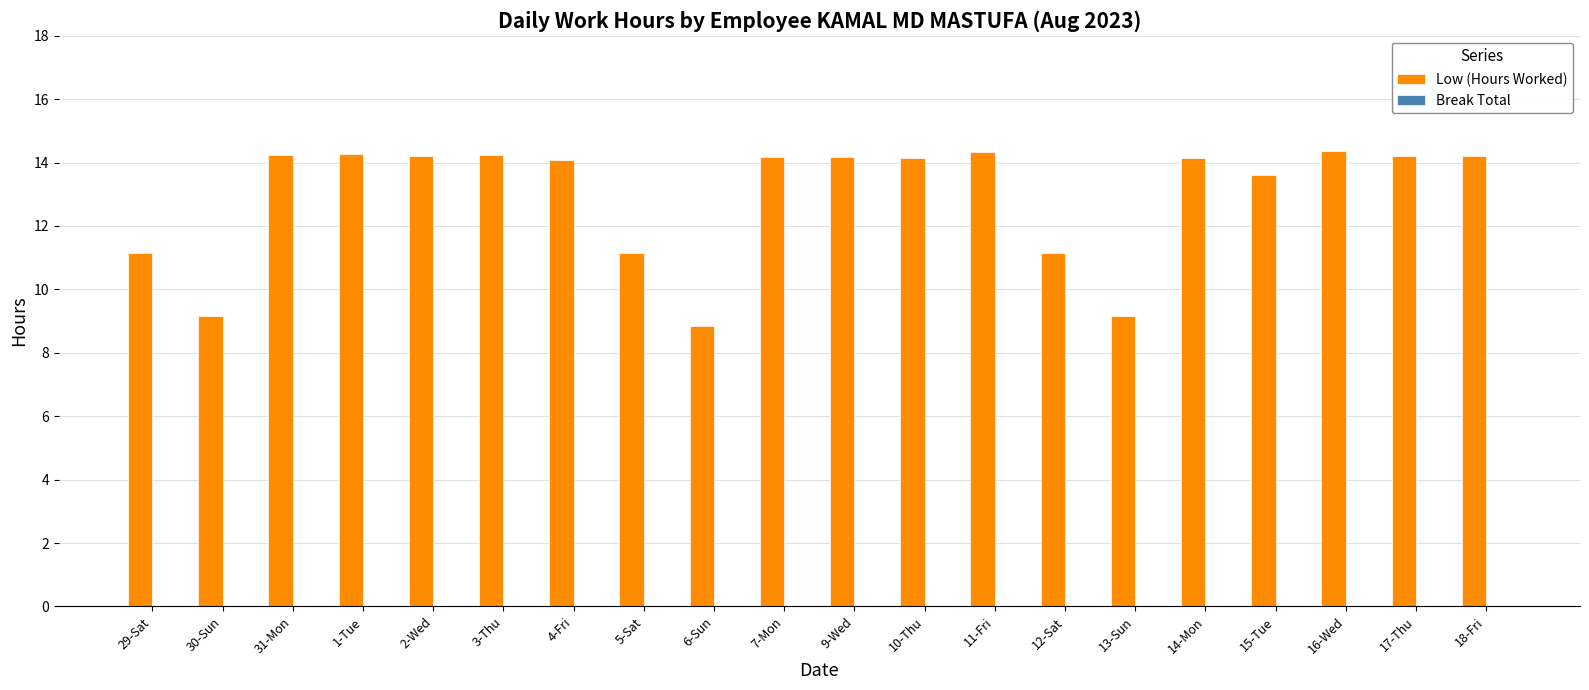

What is the ratio of the value at 9-Wed to the value at 11-Fri?

1.0